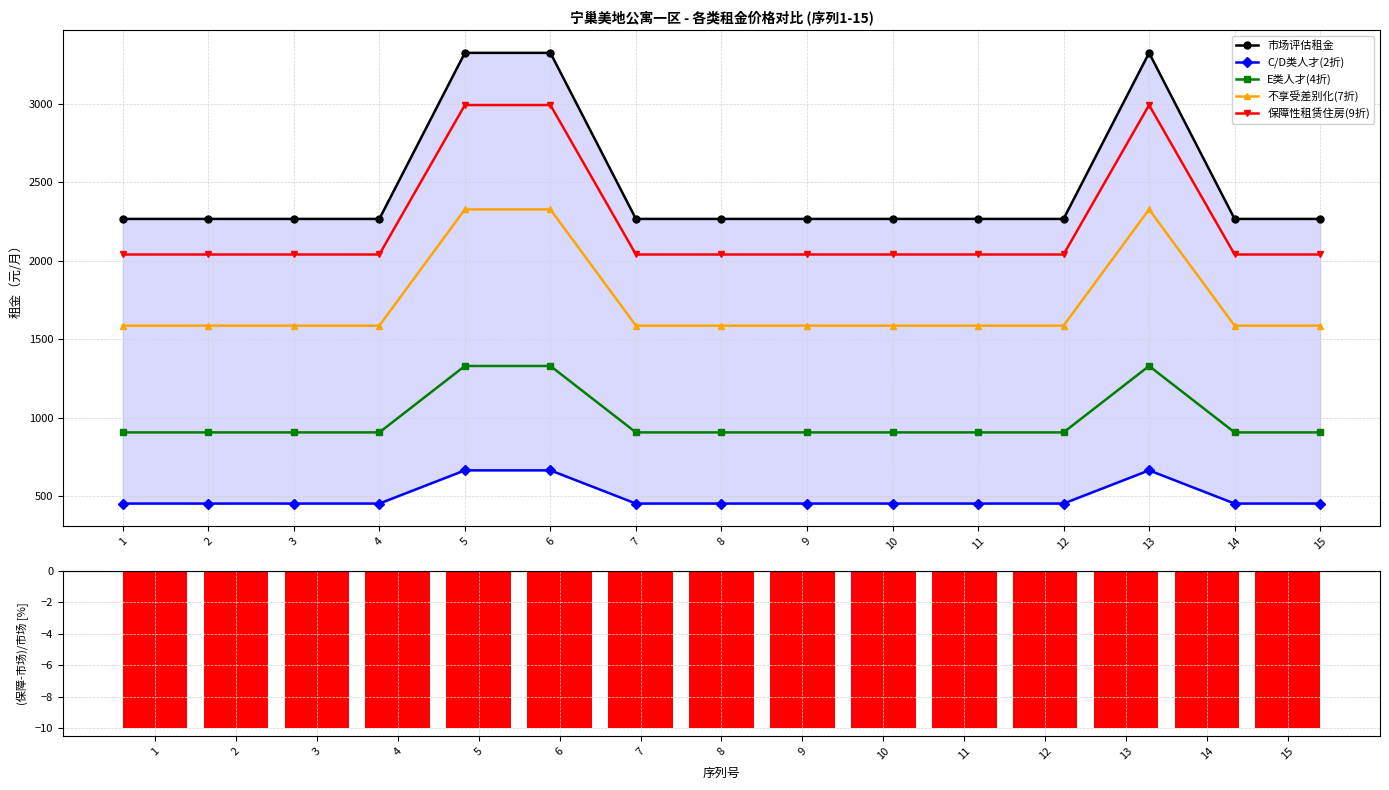

What is the greatest value displayed?

3325.0